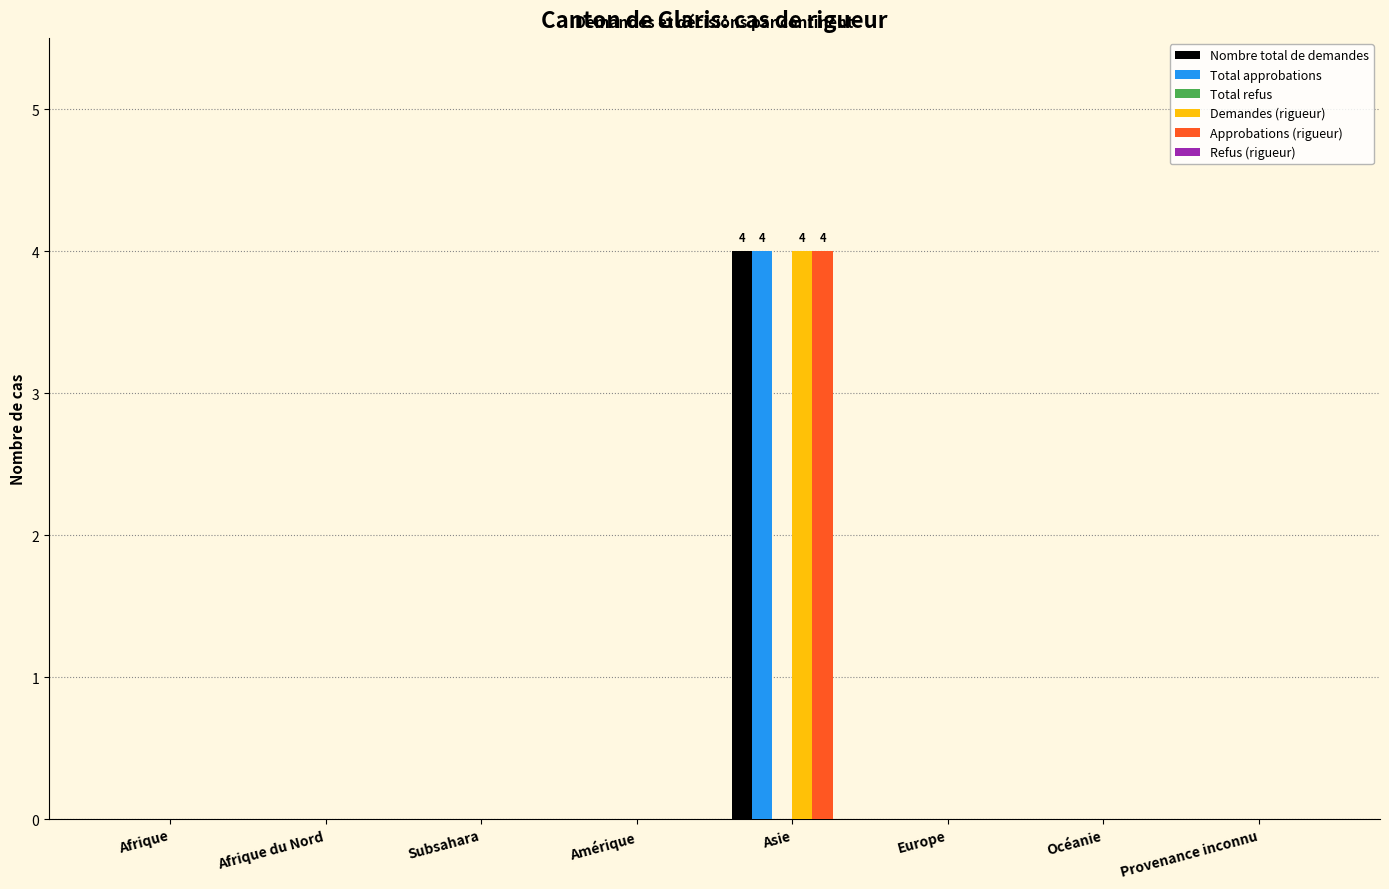

At which category does the chart reach its peak across all series?

Asie